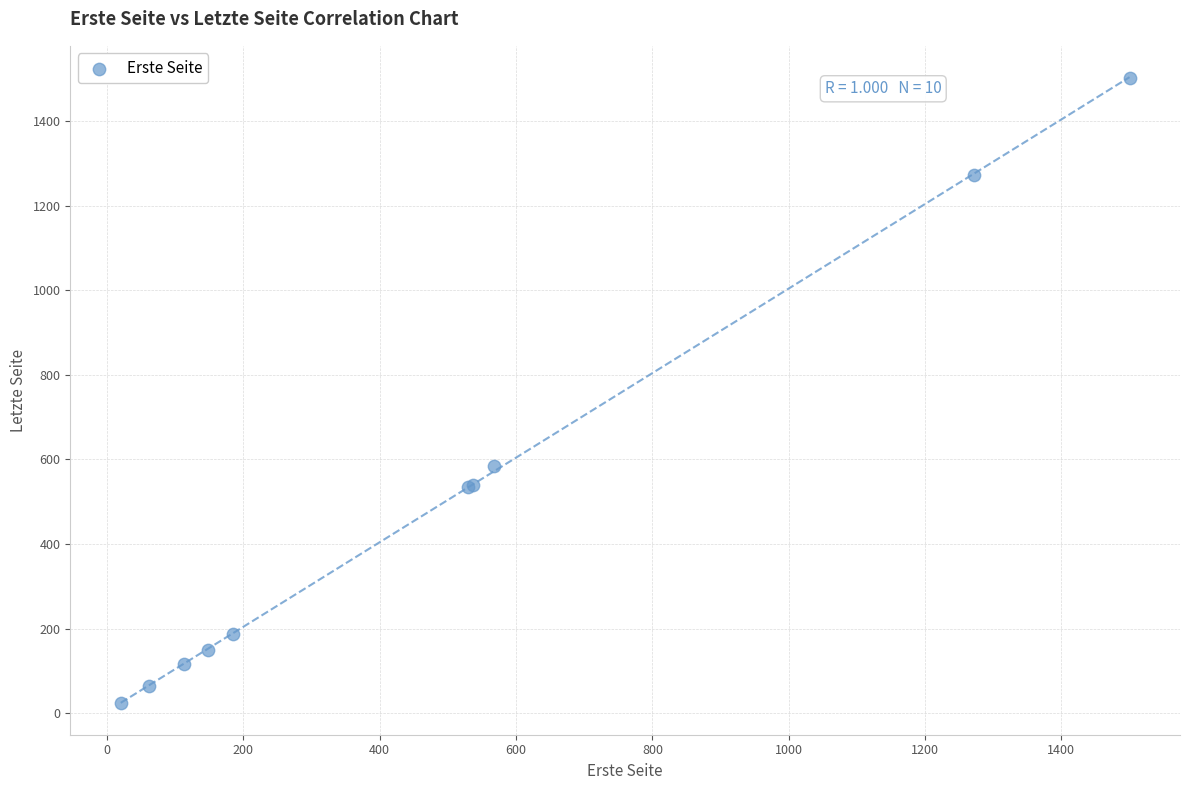

What Y value in the scatter plot is closest to 762?

584